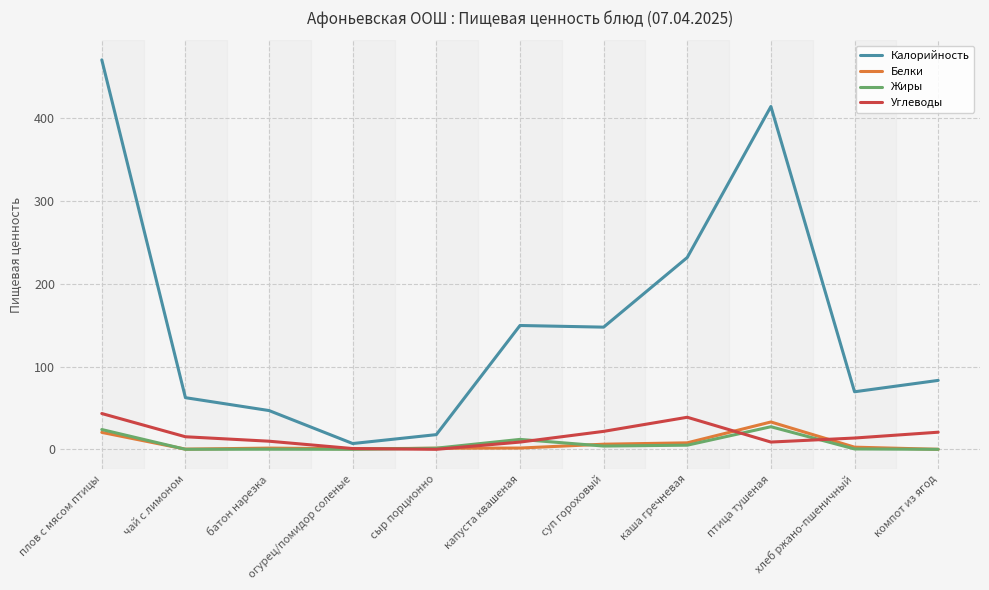

What is the difference between the highest and lowest values at компот из ягод?

83.3